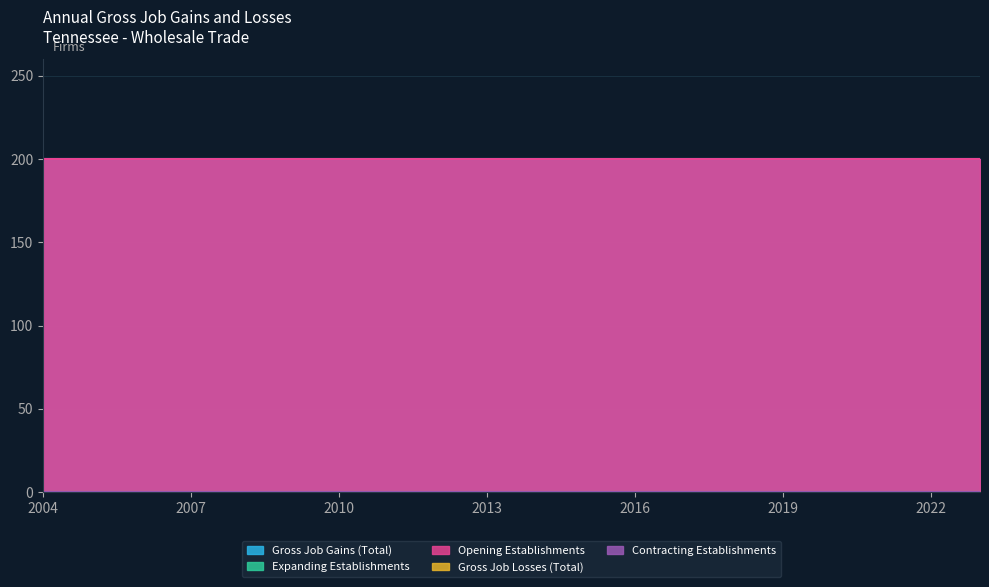

Reading left to right, what are all the values shown in this chart?

Gross Job Gains (Total): 2004=200	2005=200	2006=200	2007=200	2008=200	2009=200	2010=200	2011=200	2012=200	2013=200	2014=200	2015=200	2016=200	2017=200	2018=200	2019=200	2020=200	2021=200	2022=200	2023=200
Expanding Establishments: 2004=0	2005=0	2006=0	2007=0	2008=0	2009=0	2010=0	2011=0	2012=0	2013=0	2014=0	2015=0	2016=0	2017=0	2018=0	2019=0	2020=0	2021=0	2022=0	2023=0
Opening Establishments: 2004=200	2005=200	2006=200	2007=200	2008=200	2009=200	2010=200	2011=200	2012=200	2013=200	2014=200	2015=200	2016=200	2017=200	2018=200	2019=200	2020=200	2021=200	2022=200	2023=200
Gross Job Losses (Total): 2004=0	2005=0	2006=0	2007=0	2008=0	2009=0	2010=0	2011=0	2012=0	2013=0	2014=0	2015=0	2016=0	2017=0	2018=0	2019=0	2020=0	2021=0	2022=0	2023=0
Contracting Establishments: 2004=0	2005=0	2006=0	2007=0	2008=0	2009=0	2010=0	2011=0	2012=0	2013=0	2014=0	2015=0	2016=0	2017=0	2018=0	2019=0	2020=0	2021=0	2022=0	2023=0